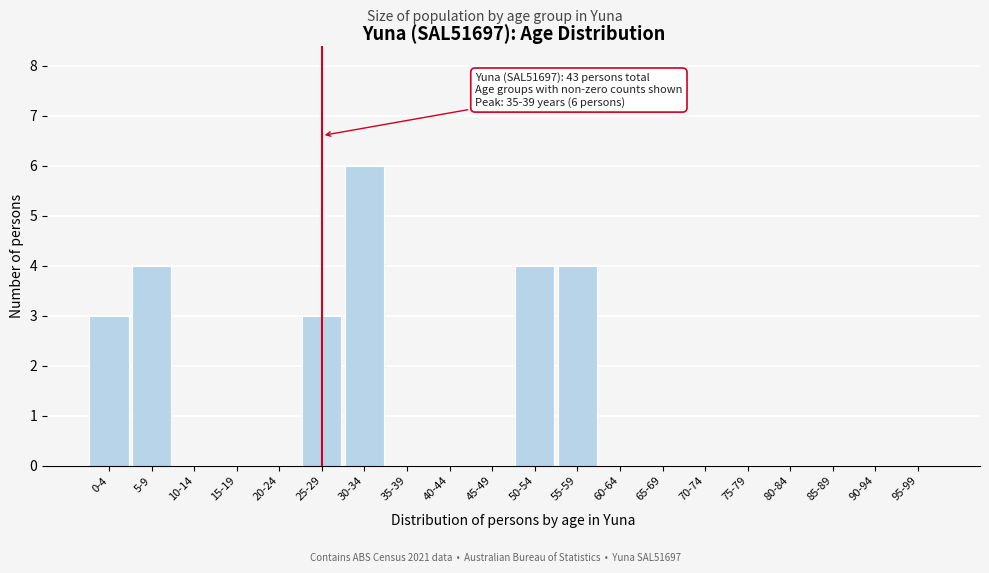

Reading left to right, list all the values displayed in this chart.

0-4=3	5-9=4	10-14=0	15-19=0	20-24=0	25-29=3	30-34=6	35-39=0	40-44=0	45-49=0	50-54=4	55-59=4	60-64=0	65-69=0	70-74=0	75-79=0	80-84=0	85-89=0	90-94=0	95-99=0